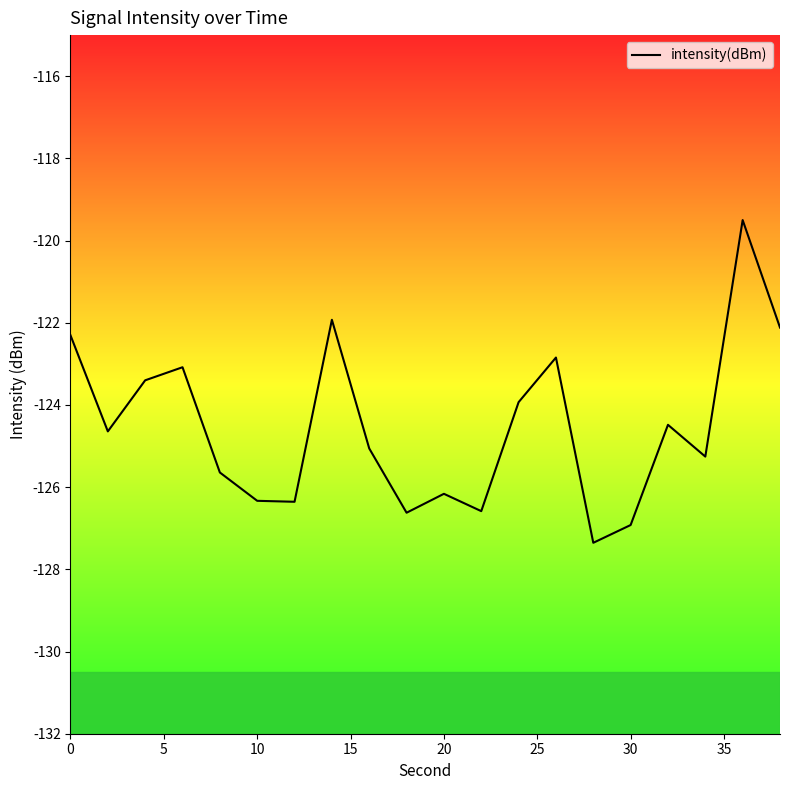

What is the difference between the maximum and minimum values?

7.9